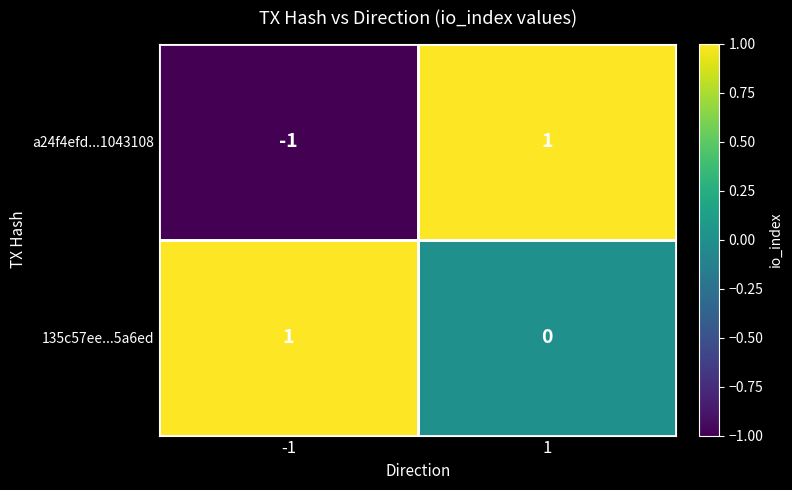

List the series in order of their overall mean, highest first.

135c57ee...5a6ed, a24f4efd...1043108